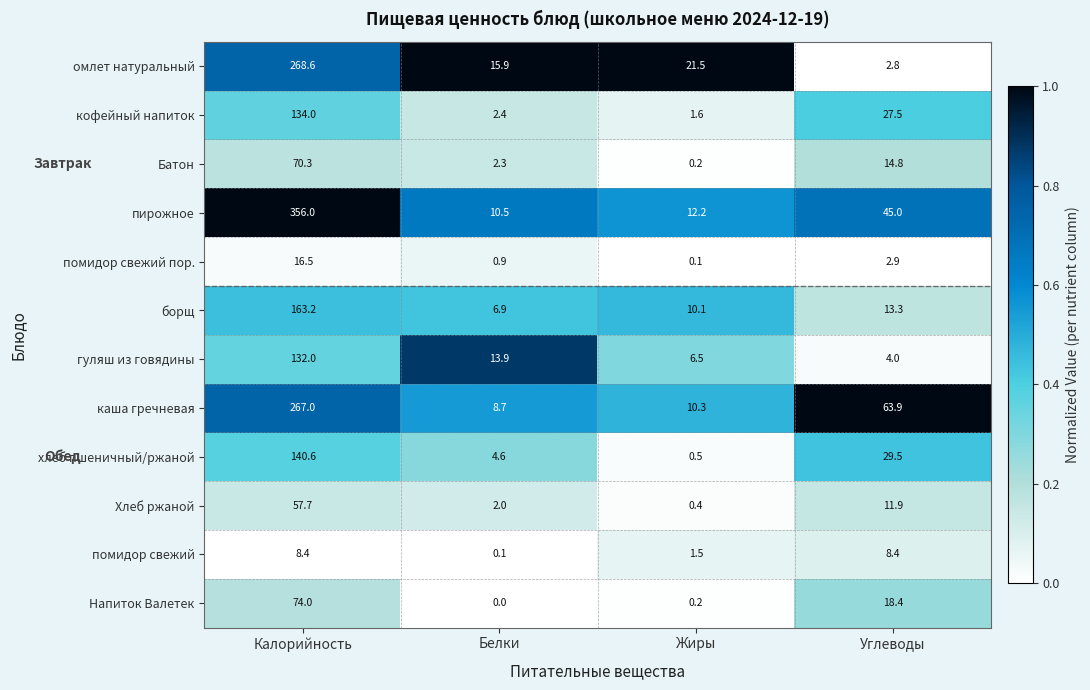

Which series changed the most between Калорийность and Углеводы?

пирожное